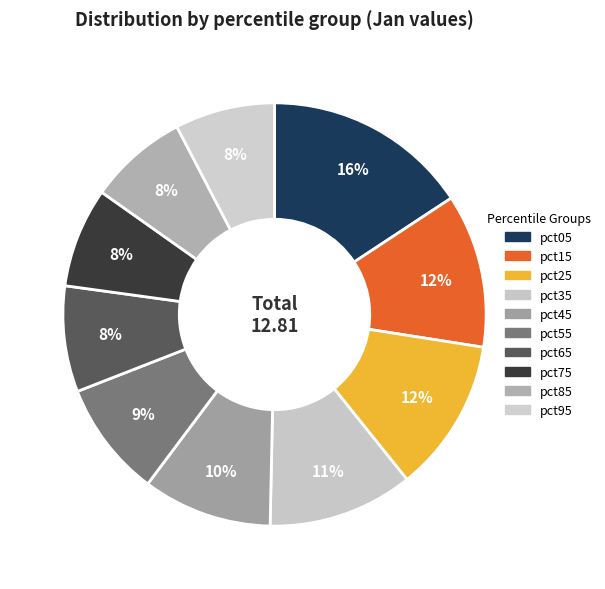

What is the largest slice in the pie chart?

pct05